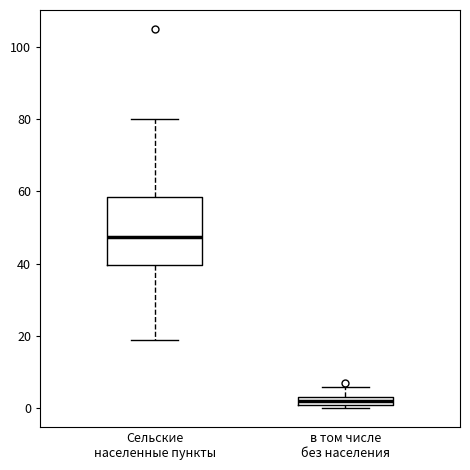

Where is the upper edge of the box for в том числе без населения on the y-axis? The values are not printed on the chart, so give them approximately, as read against the axis.

4